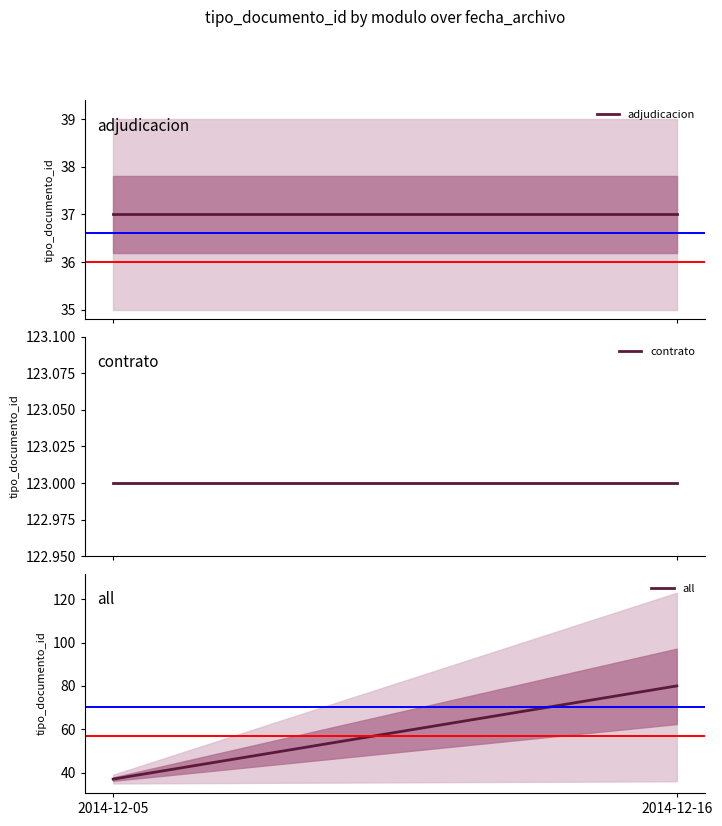

Rank the categories by contrato value from highest to lowest.

2014-12-05, 2014-12-16